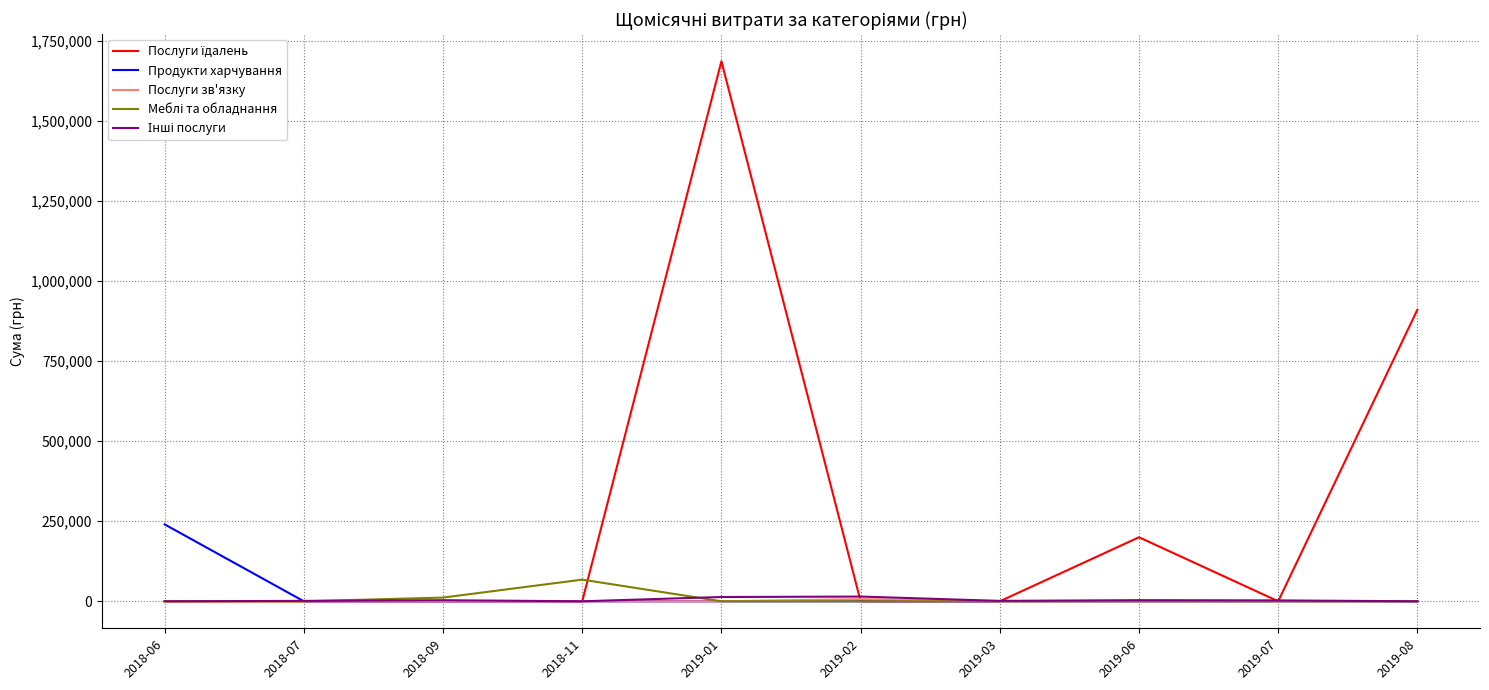

At which category does the chart reach its peak across all series?

2019-01